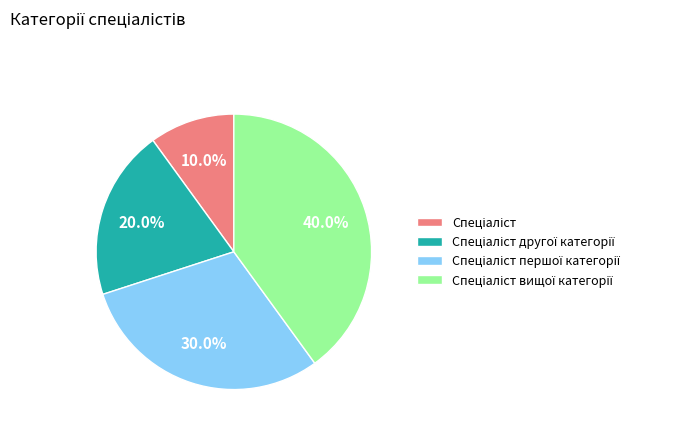

Does any single category account for the majority?

No